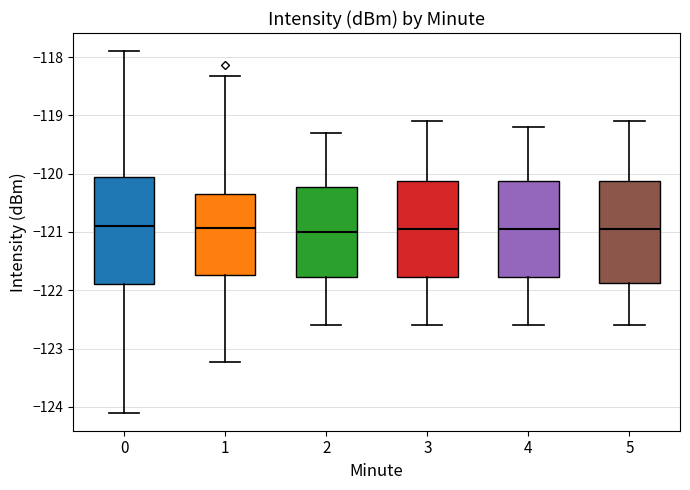

Where does the median line of the box at x = 3 sit on the y-axis? The values are not printed on the chart, so give them approximately, as read against the axis.

-120.9